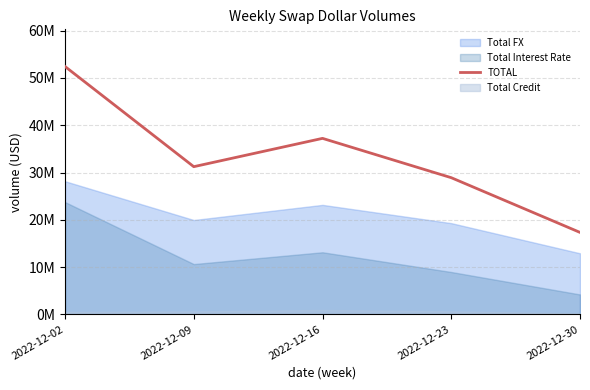

True or false: the data shows 31235016 at 2022-12-09.

True